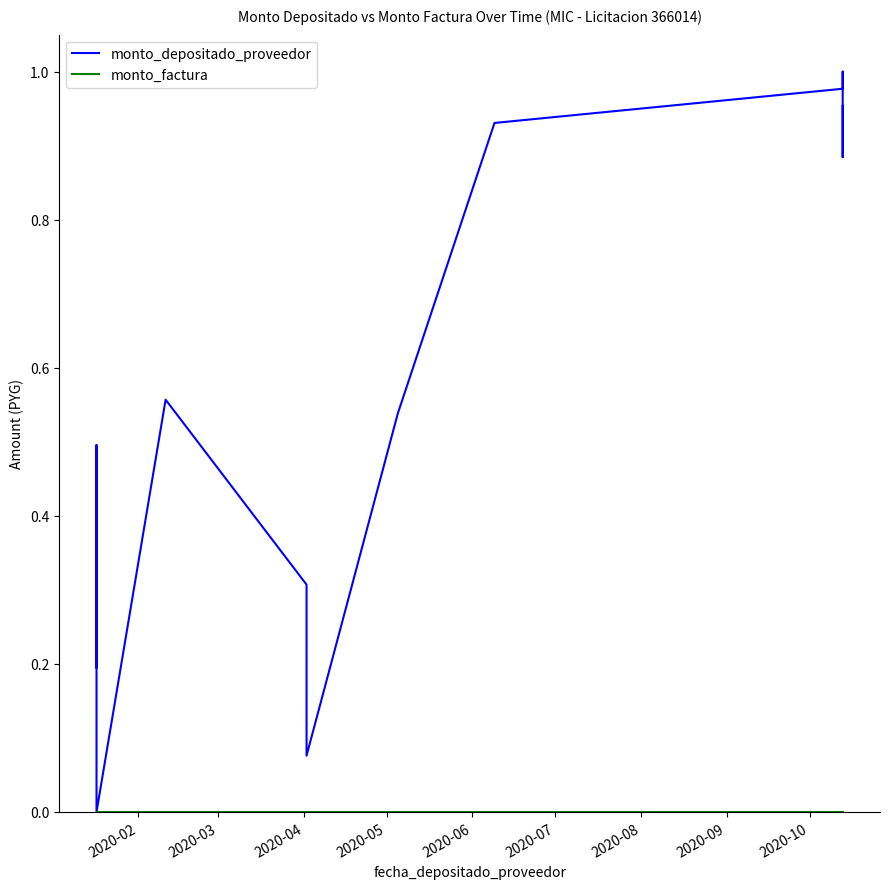

Is the value of monto_factura at 2020-06 greater than the value of monto_depositado_proveedor at 2020-02?

No